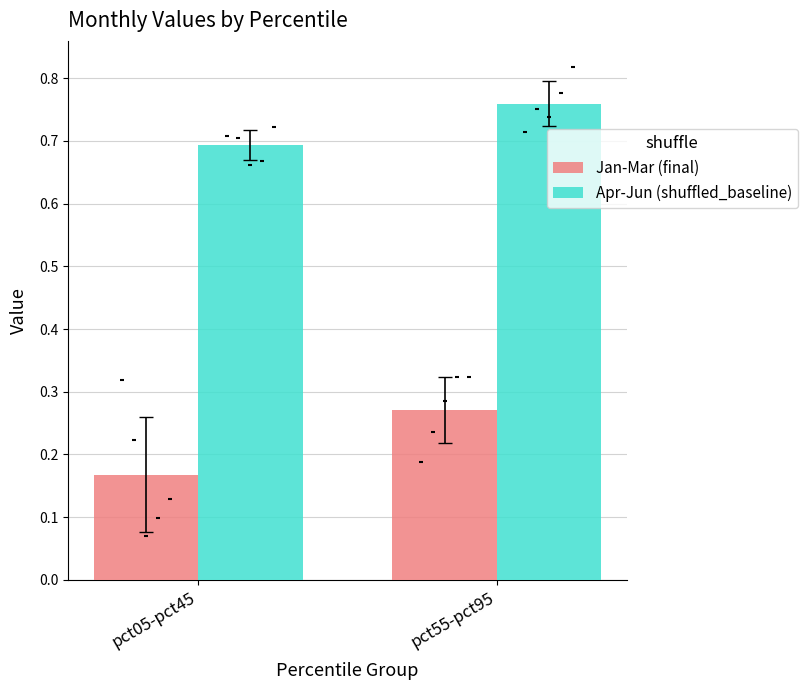

Is the value of Apr-Jun (shuffled_baseline) at pct05-pct45 greater than the value of Jan-Mar (final) at pct55-pct95?

Yes